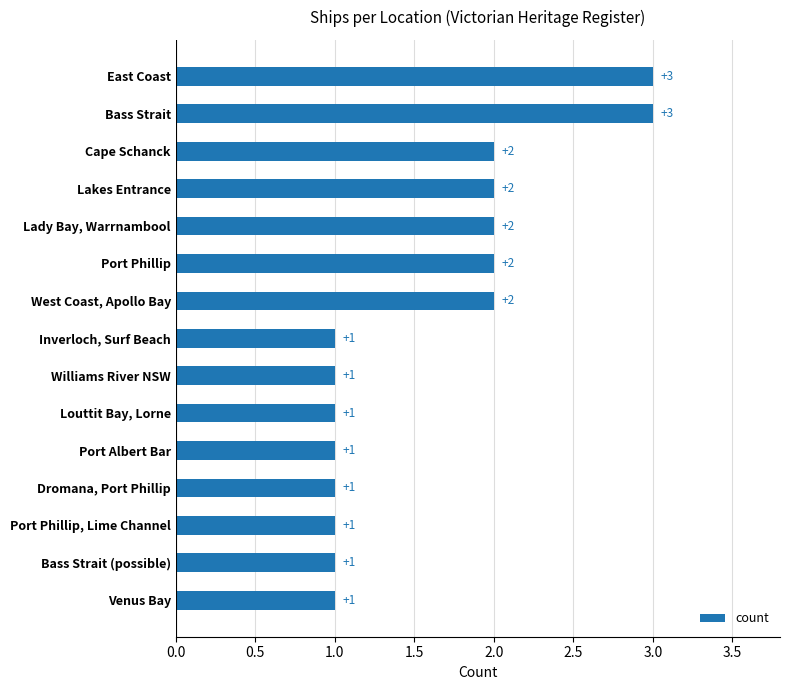

What is the maximum value shown in the chart?

3